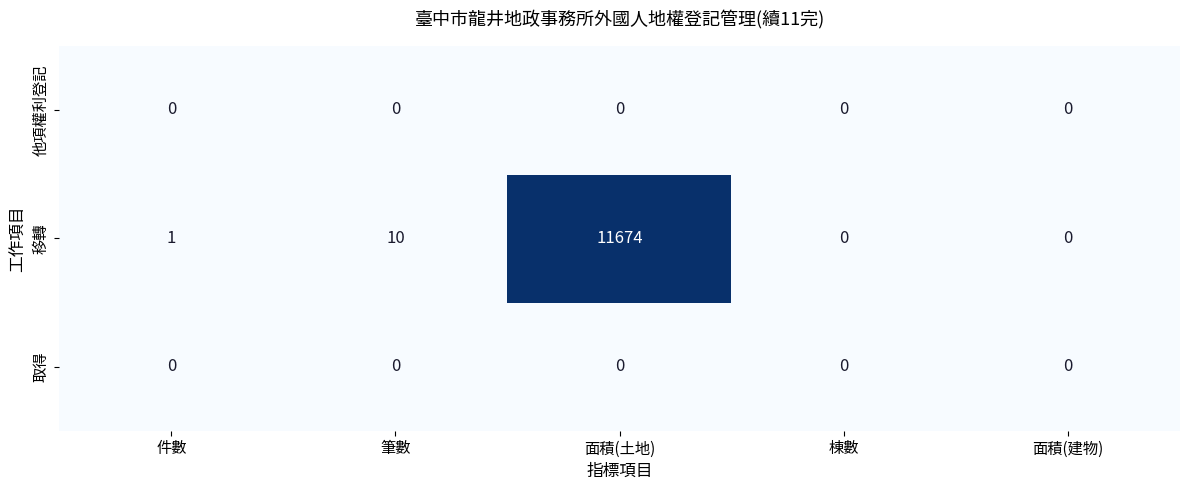

Reading left to right, list all the values displayed in this chart.

他項權利登記: 0	0	0	0	0
移轉: 1	10	11674	0	0
取得: 0	0	0	0	0